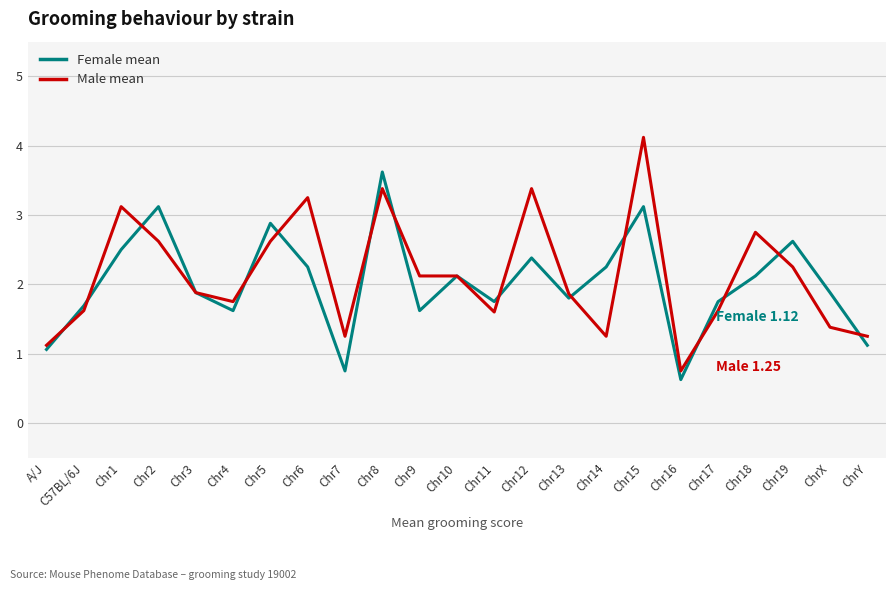

Which series has the widest spread of values?

Male mean